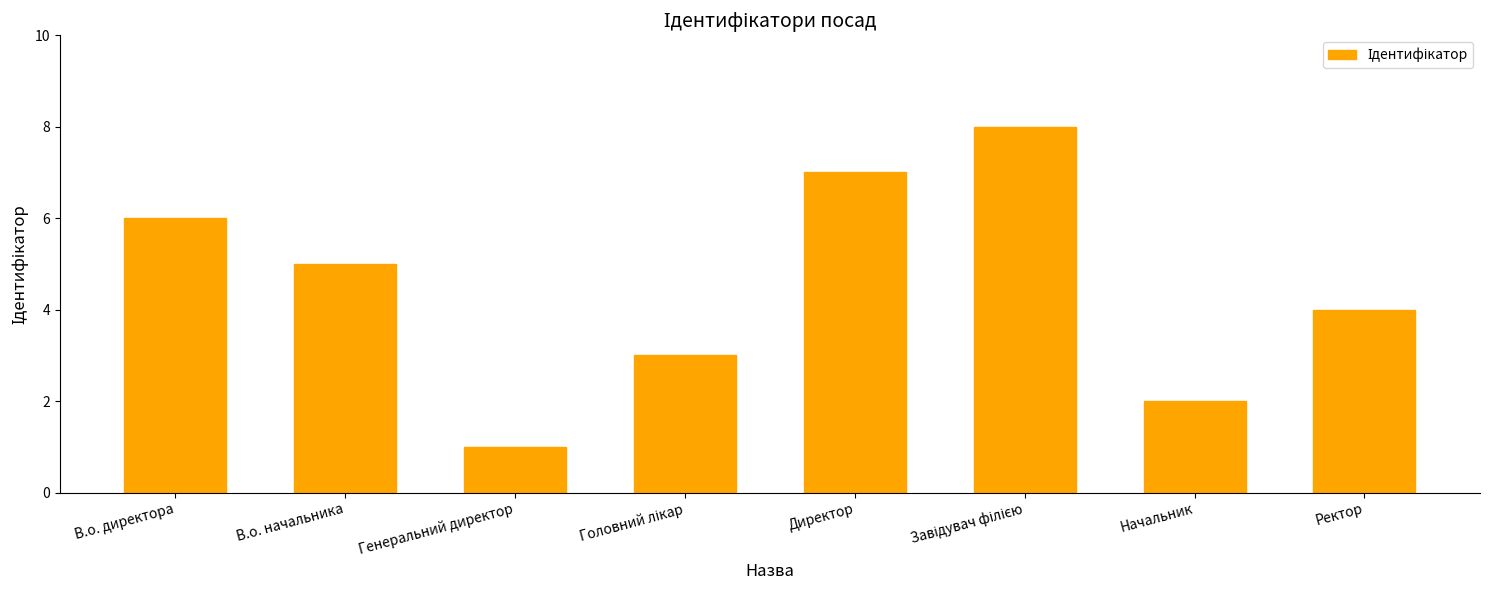

What is the value of the 6th bar from the left?

8